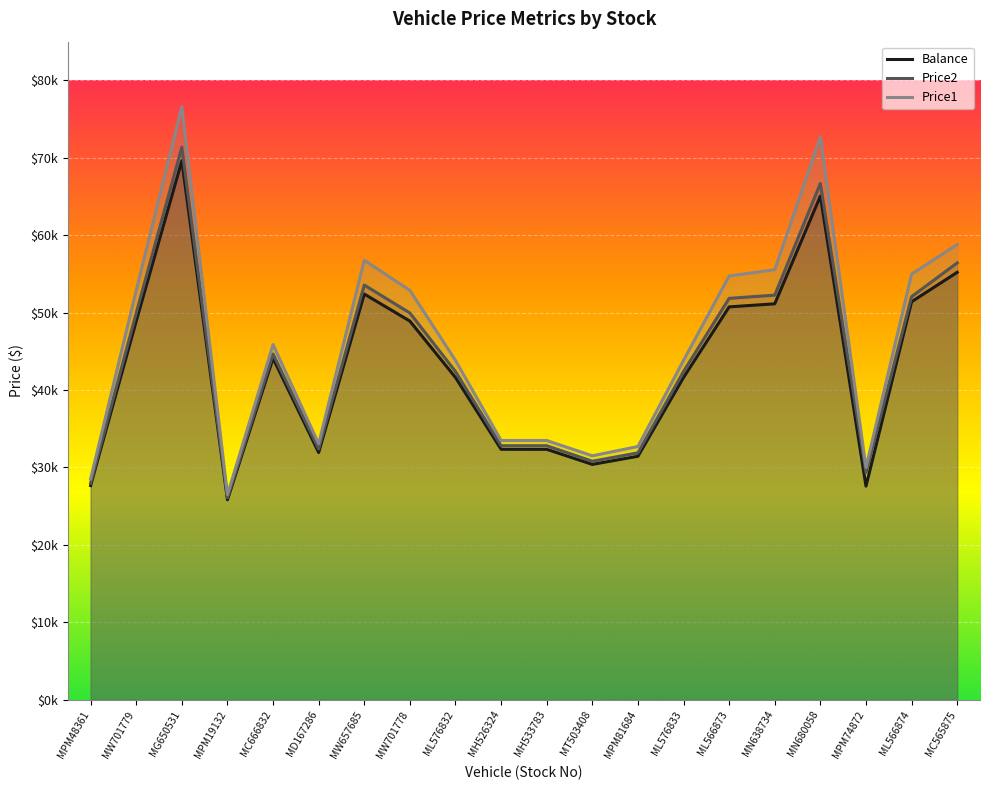

Does the chart display data point markers on the line(s)?

No